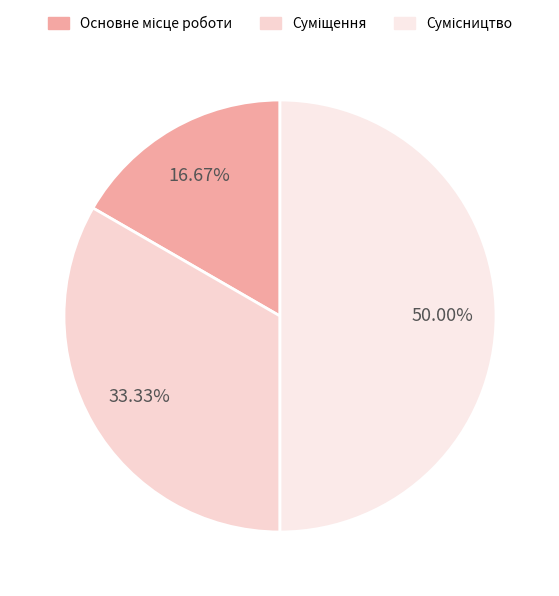

Does any single category account for the majority?

No